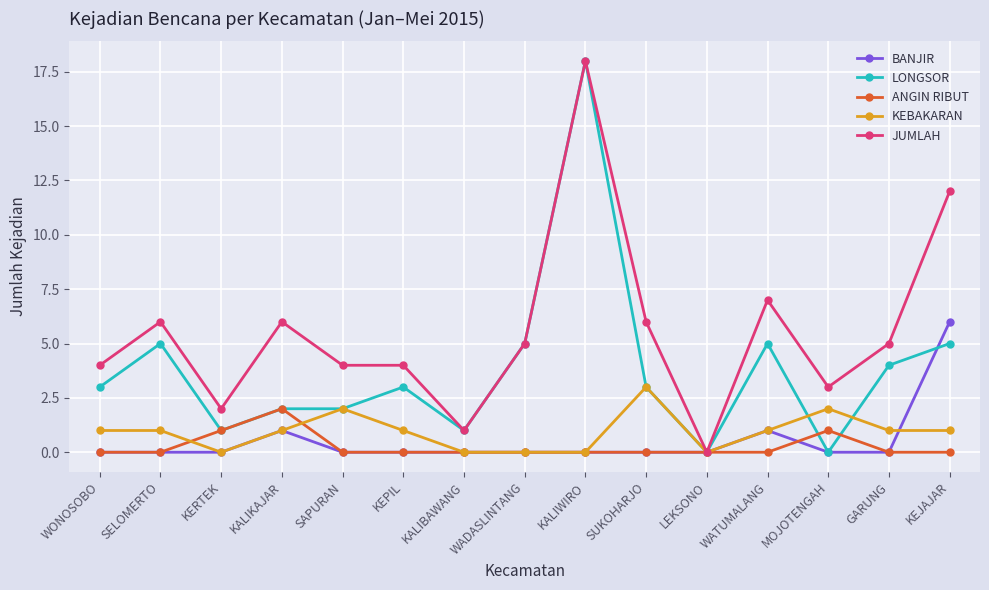

True or false: LONGSOR has more than 0 points higher than both neighbors.

True